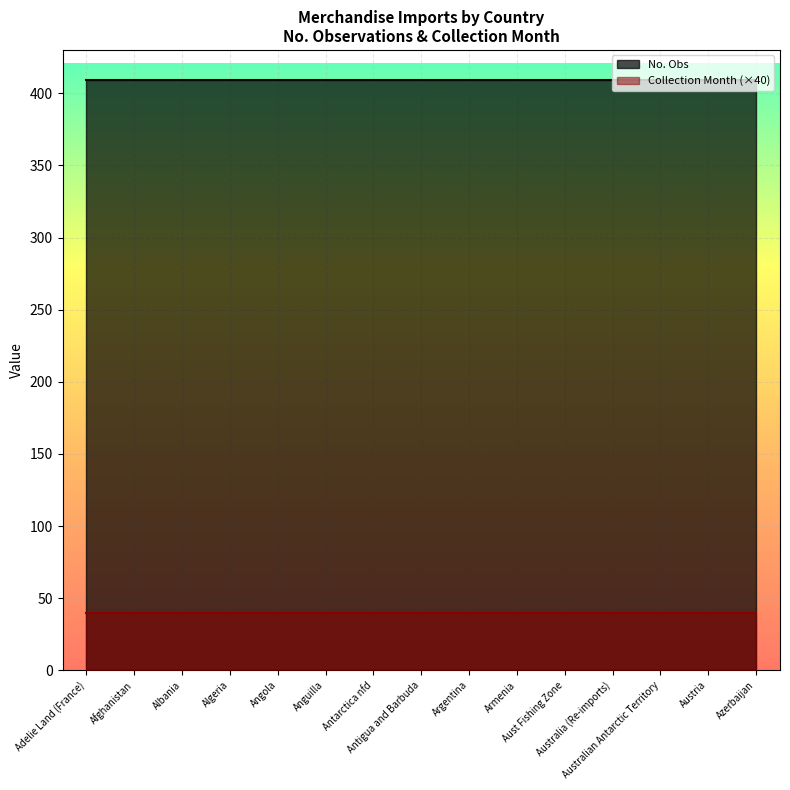

Reading left to right, extract all data points from this chart.

Adelie Land (France): Adelie Land (France)=409	Afghanistan=409	Albania=409	Algeria=409	Angola=409	Anguilla=409	Antarctica nfd=409	Antigua and Barbuda=409	Argentina=409	Armenia=409	Aust Fishing Zone=409	Australia (Re-imports)=409	Australian Antarctic Territory=409	Austria=409	Azerbaijan=409
Afghanistan: Adelie Land (France)=1	Afghanistan=1	Albania=1	Algeria=1	Angola=1	Anguilla=1	Antarctica nfd=1	Antigua and Barbuda=1	Argentina=1	Armenia=1	Aust Fishing Zone=1	Australia (Re-imports)=1	Australian Antarctic Territory=1	Austria=1	Azerbaijan=1